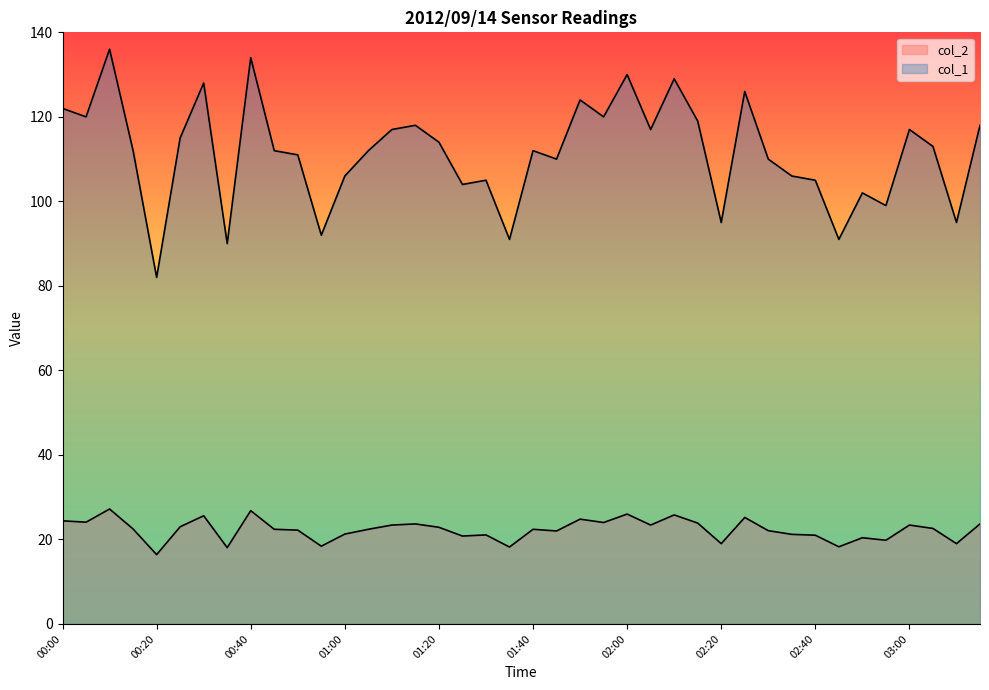

What is the total value across all series at 01:30?

126.1